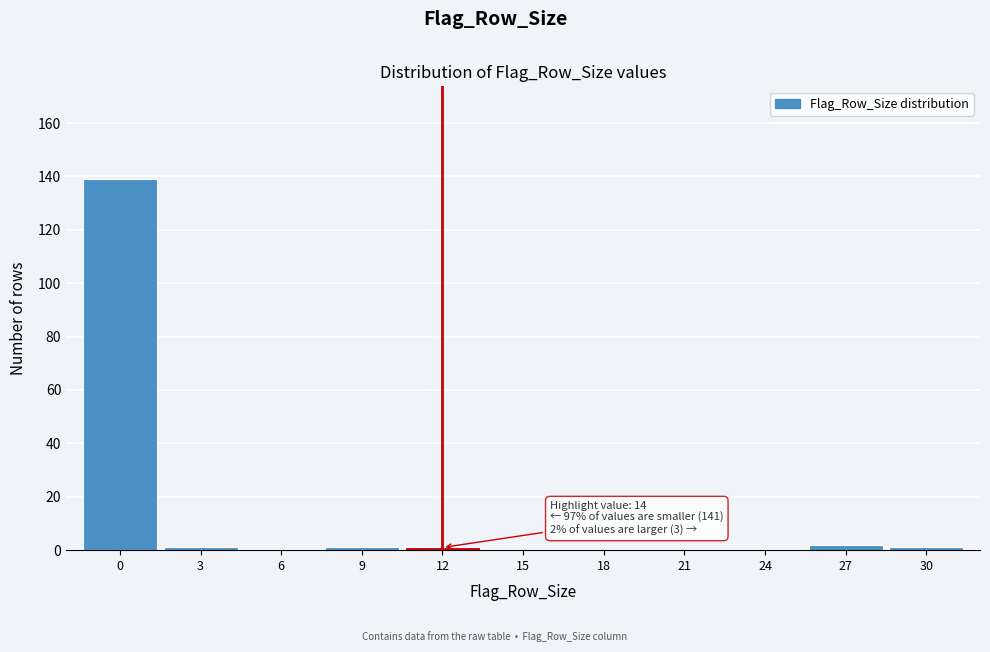

Reading right to left, extract all data points from this chart.

30=1	27=2	24=0	21=0	18=0	15=0	12=1	9=1	6=0	3=1	0=139